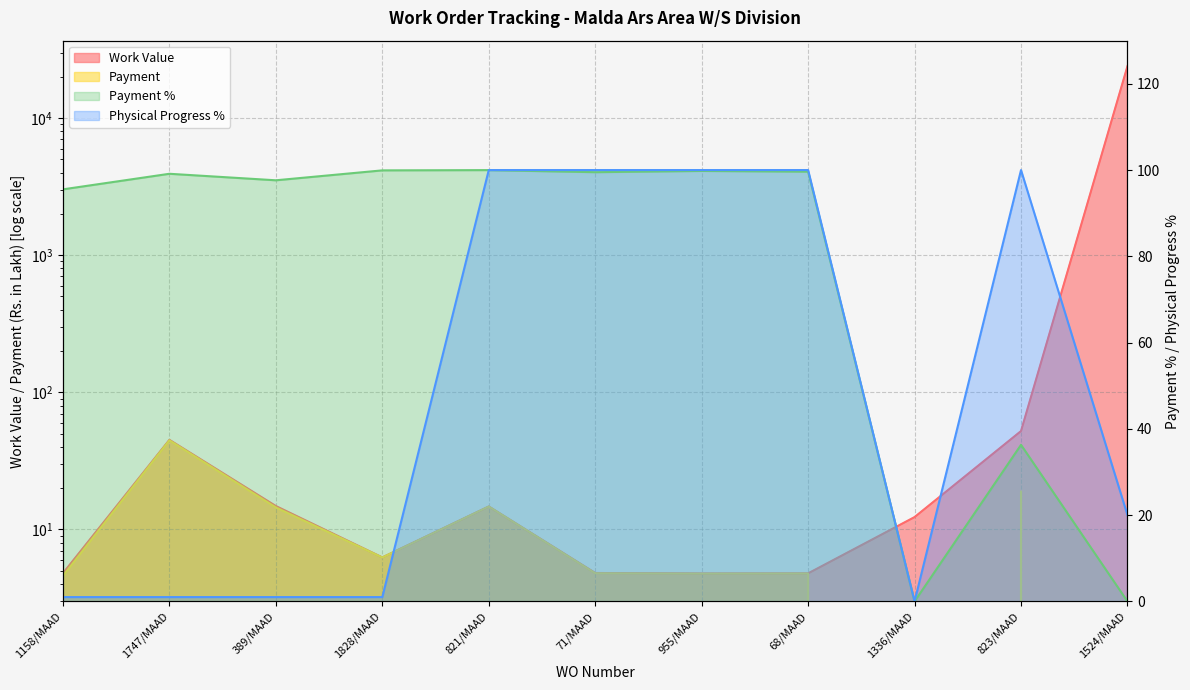

How many values in the Work Value series are below 12?

5